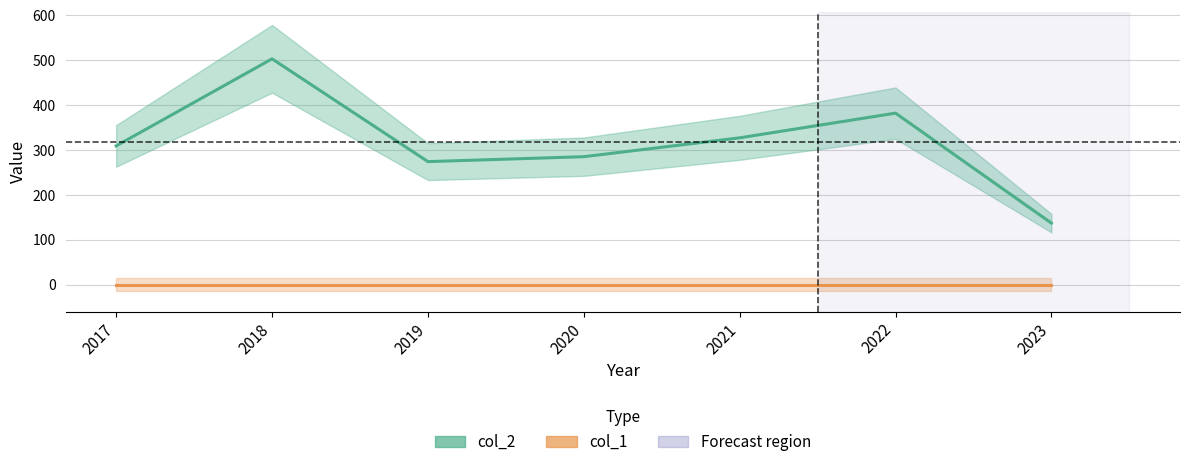

What are all the series names shown in the legend?

col_2, col_1